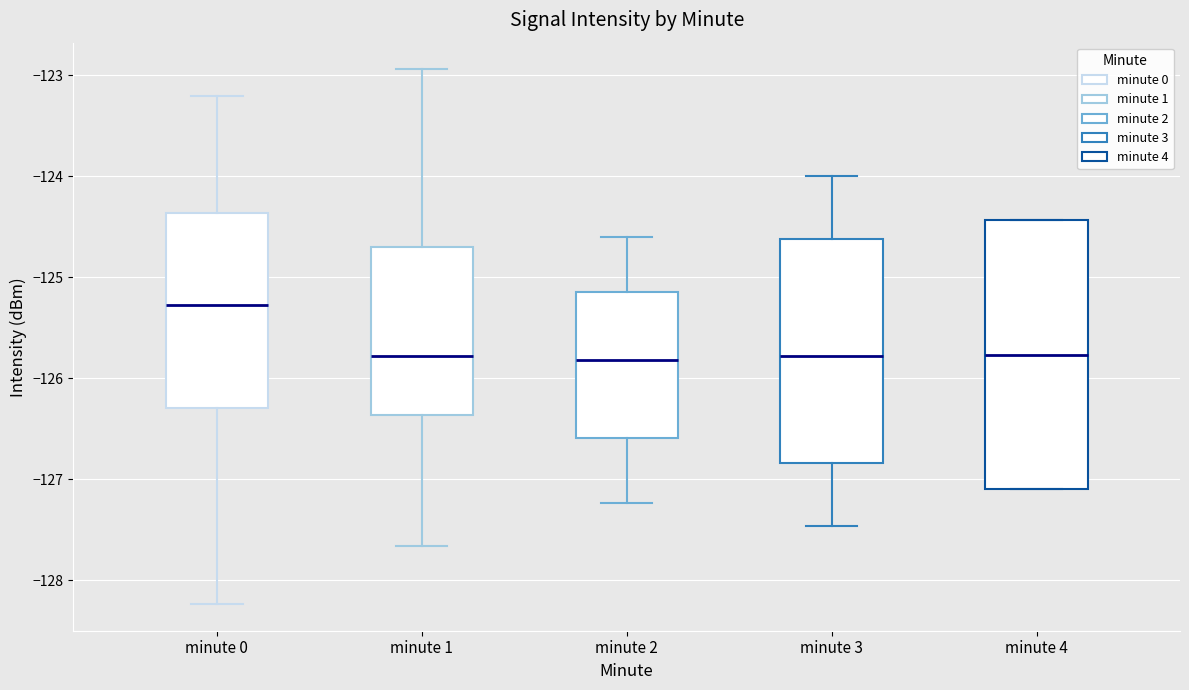

Comparing the boxes themselves (not the whiskers), which one is the tallest?

minute 4